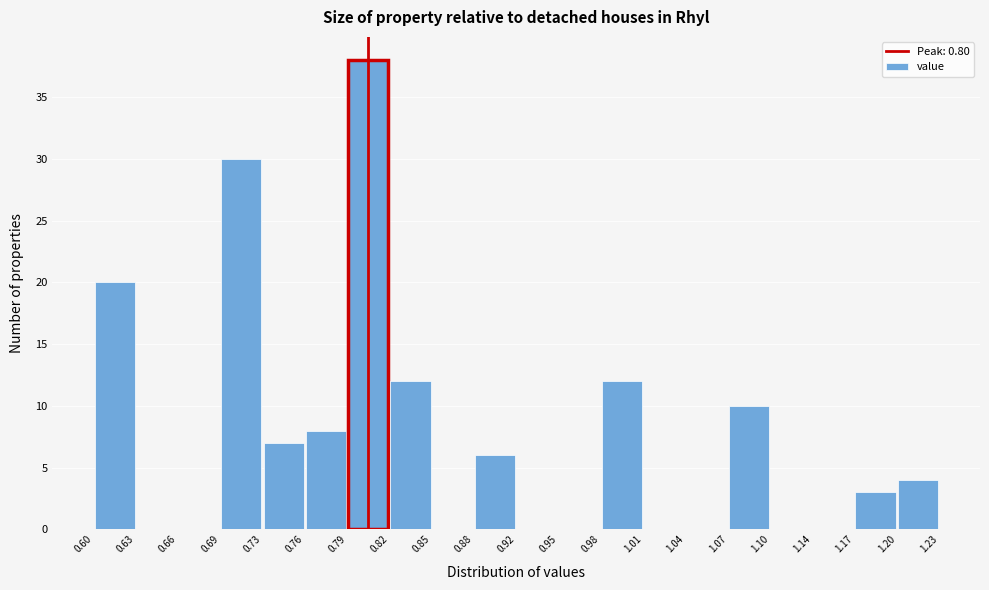

Which range on the x-axis has the tallest bar?

0.79 to 0.82